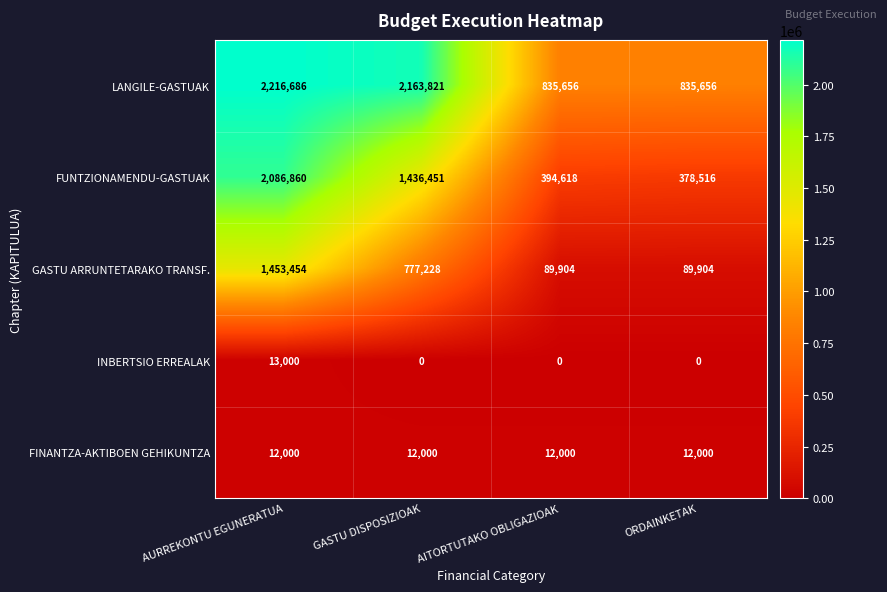

At how many categories does at least one series exceed 899697?

2